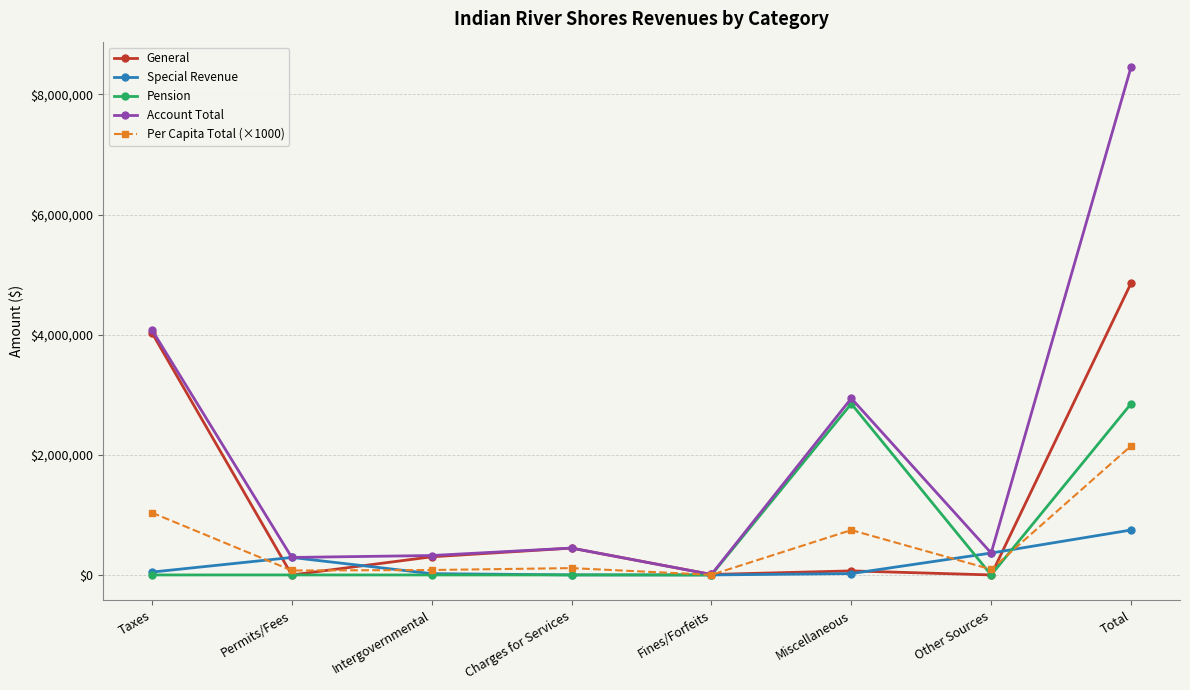

The value of Per Capita Total (×1000) at Miscellaneous is 237324.3. True or false?

False